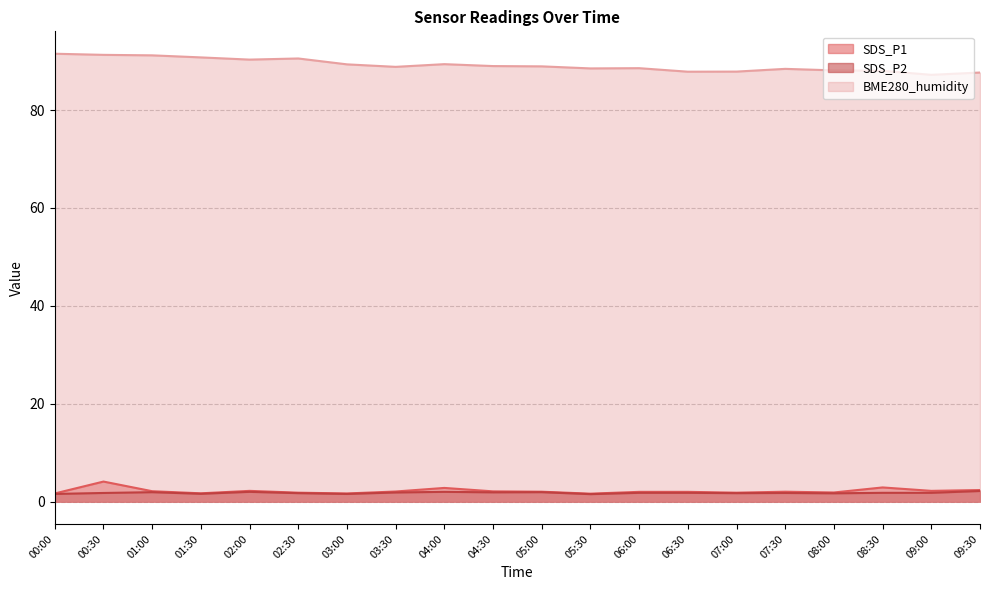

What is the spread (max minus min) of values at 08:30?

86.2